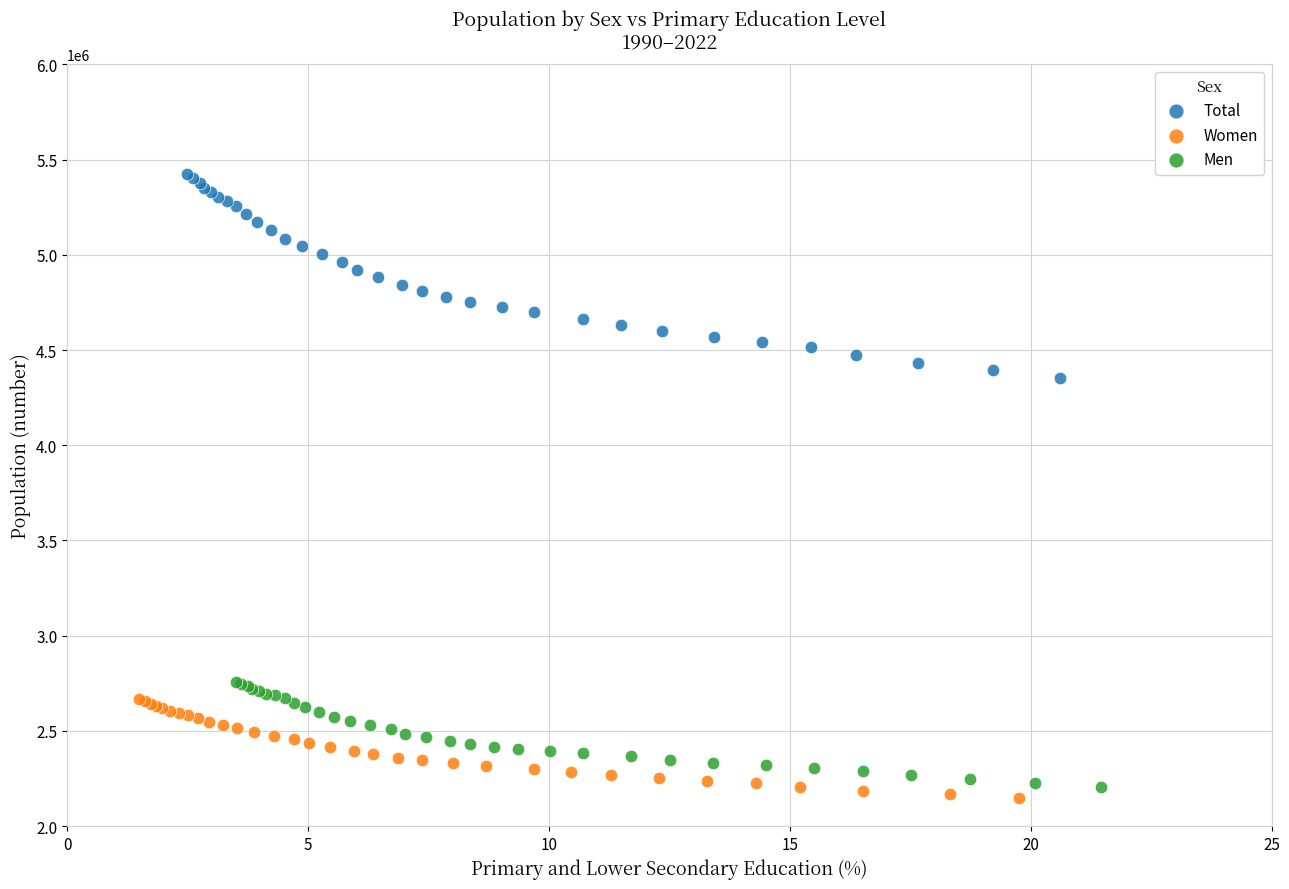

Which series contains the highest Y value?

Total